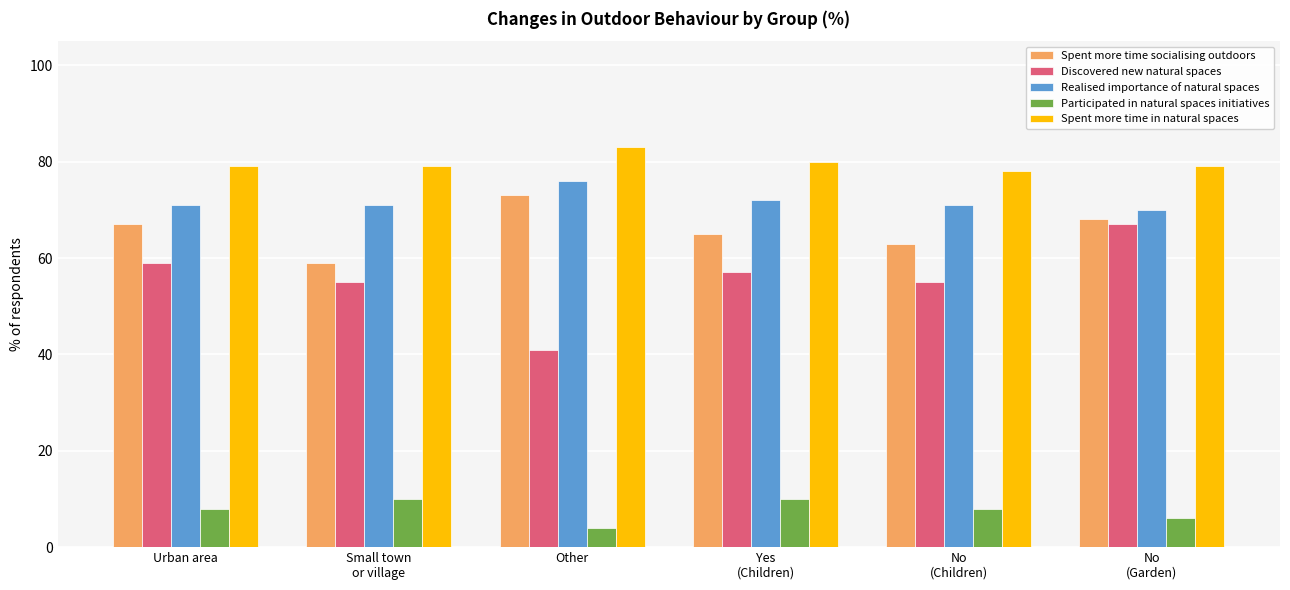

Which series has the largest total across all categories?

Spent more time in natural spaces